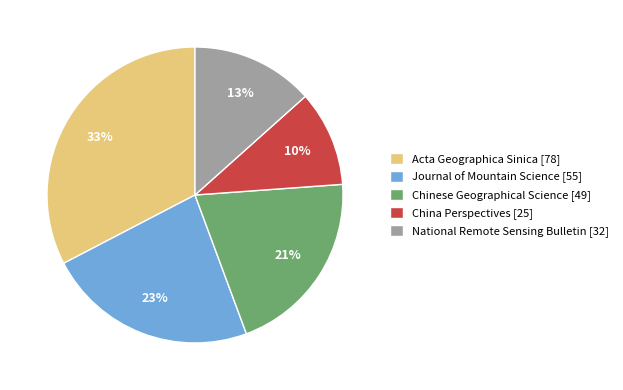

What percentage is the China Perspectives [25] slice, to the nearest percent?

10%